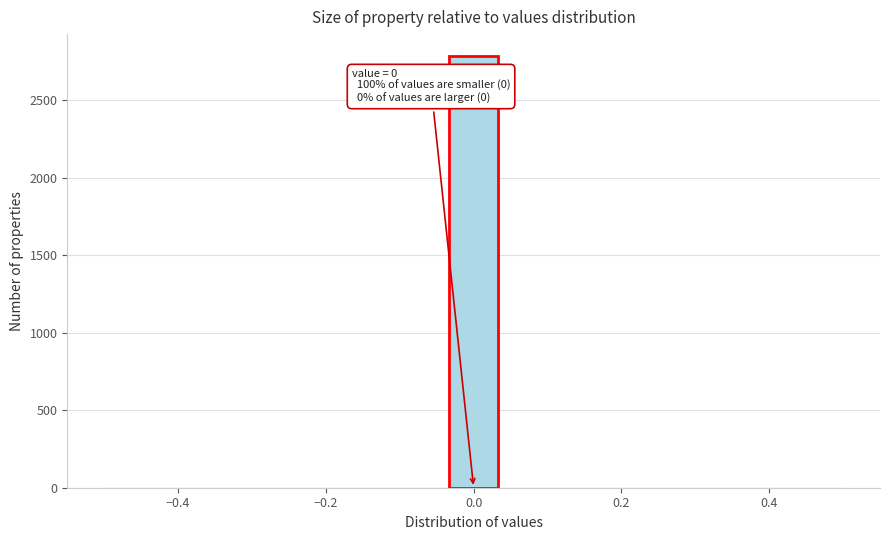

Around what value on the x-axis is the tallest bar? Give the approximate position of its centre, as read against the axis.

0.00